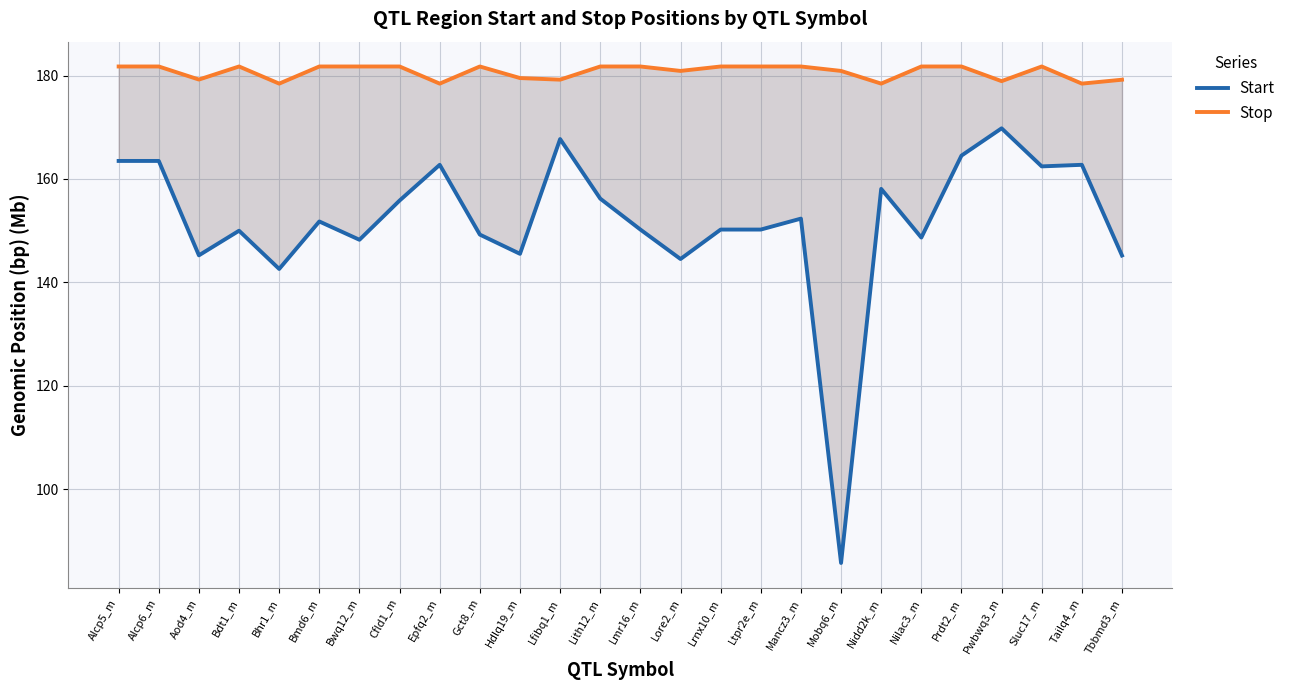

Where is the first local minimum for Start?

Aod4_m